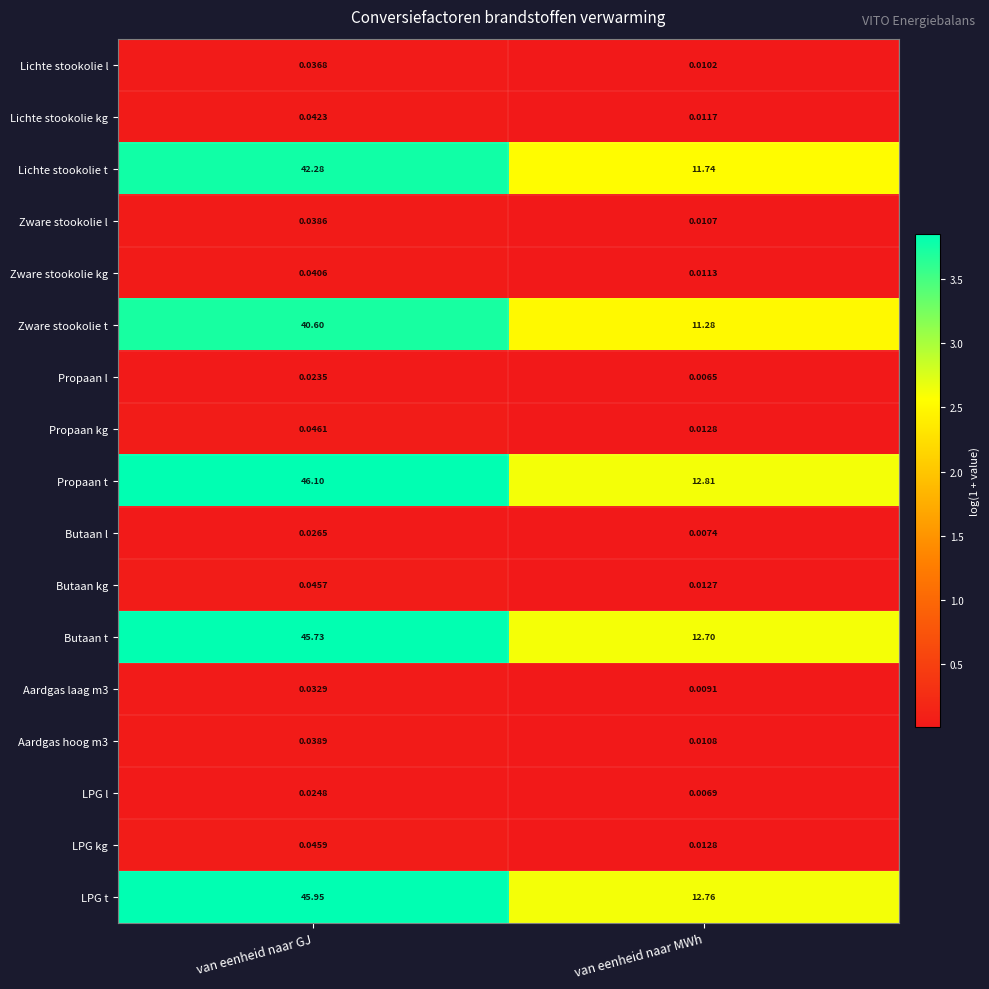

Is the value of Lichte stookolie kg at van eenheid naar GJ greater than the value of Propaan l at van eenheid naar GJ?

Yes